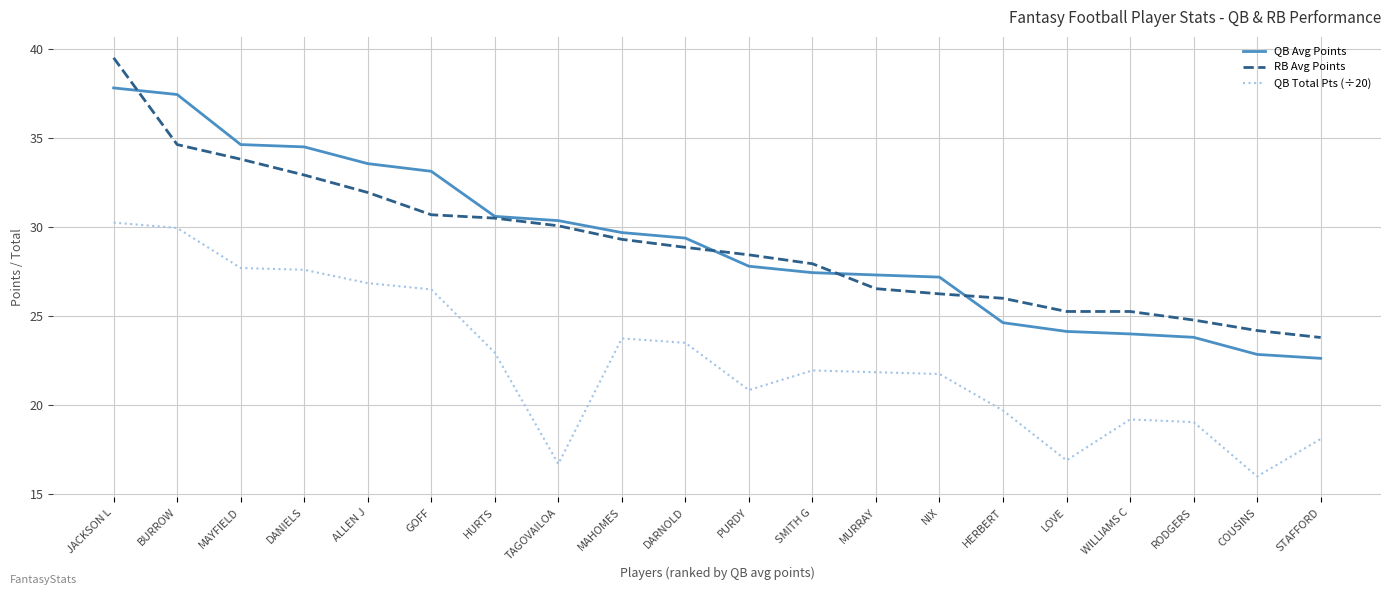

True or false: QB Total Pts (÷20) and RB Avg Points cross at least once.

False